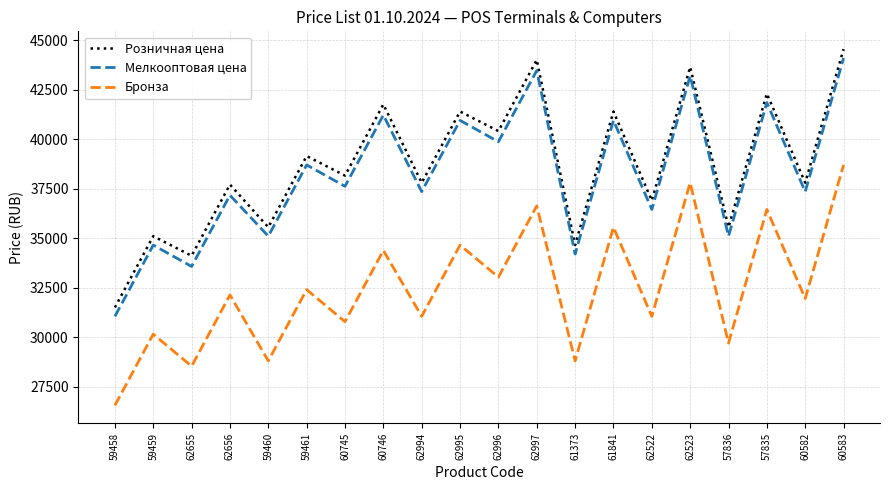

What is the spread (max minus min) of values at 57835?

5850